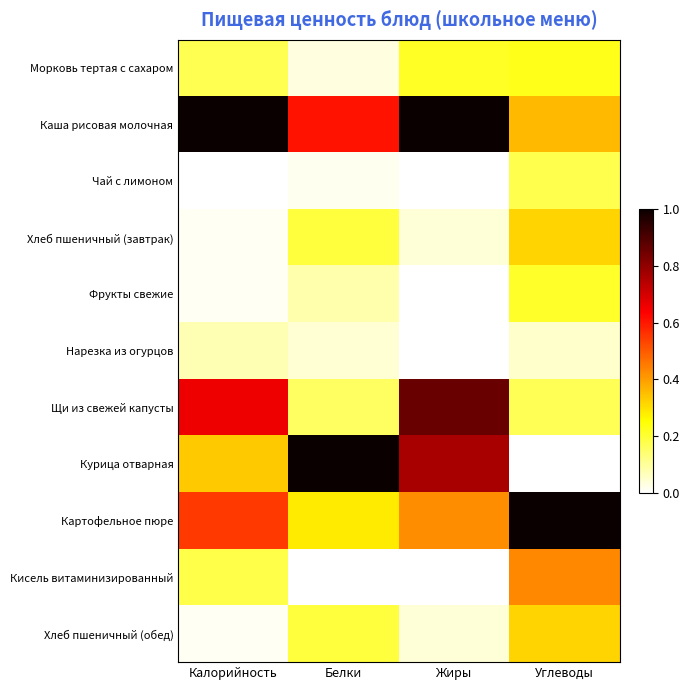

Reading left to right, list all the values displayed in this chart.

Морковь тертая с сахаром: Калорийность=0.2	Белки=0.0	Жиры=0.2	Углеводы=0.2
Каша рисовая молочная: Калорийность=1.0	Белки=0.6	Жиры=1.0	Углеводы=0.4
Чай с лимоном: Калорийность=0.0	Белки=0.0	Жиры=0.0	Углеводы=0.2
Хлеб пшеничный (завтрак): Калорийность=0.0	Белки=0.2	Жиры=0.0	Углеводы=0.3
Фрукты свежие: Калорийность=0.0	Белки=0.1	Жиры=0.0	Углеводы=0.2
Нарезка из огурцов: Калорийность=0.1	Белки=0.0	Жиры=0.0	Углеводы=0.1
Щи из свежей капусты: Калорийность=0.7	Белки=0.2	Жиры=0.9	Углеводы=0.2
Курица отварная: Калорийность=0.3	Белки=1.0	Жиры=0.8	Углеводы=0.0
Картофельное пюре: Калорийность=0.5	Белки=0.3	Жиры=0.4	Углеводы=1.0
Кисель витаминизированный: Калорийность=0.2	Белки=0.0	Жиры=0.0	Углеводы=0.4
Хлеб пшеничный (обед): Калорийность=0.0	Белки=0.2	Жиры=0.0	Углеводы=0.3